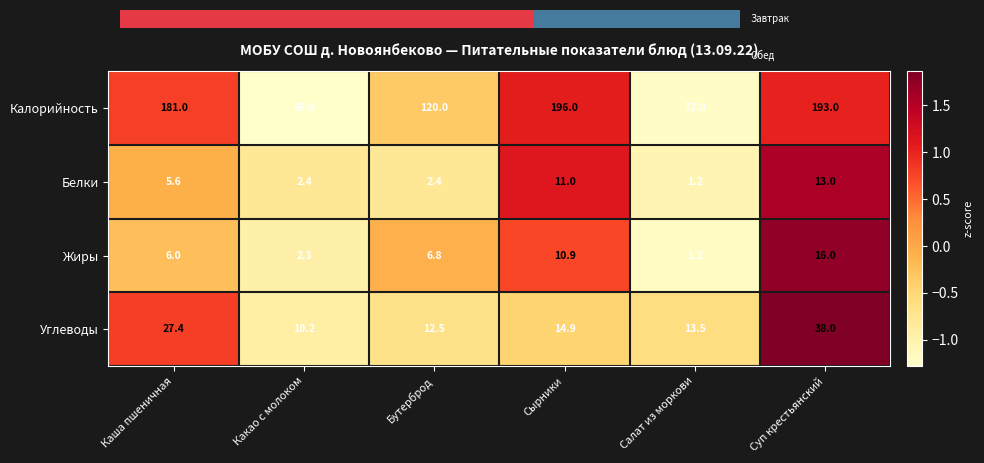

The value of Углеводы at Суп крестьянский is 0.9. True or false?

False